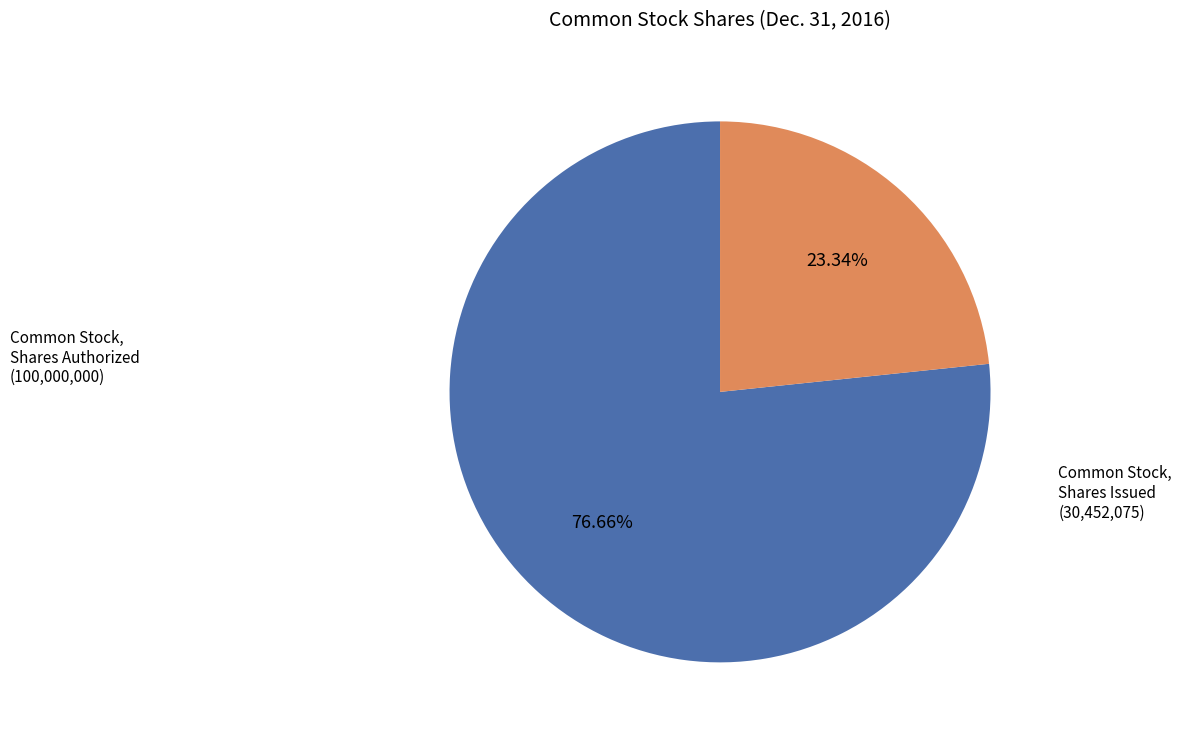

What is the largest slice in the pie chart?

Common Stock, Shares Authorized (100,000,000)